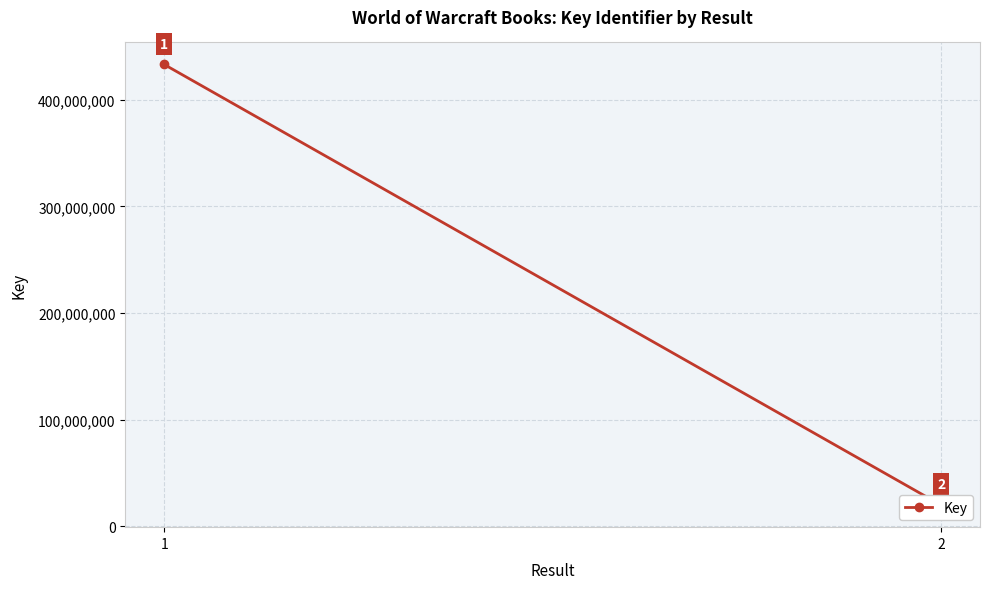

What is the sum of the values at 2 and 1?

452805918